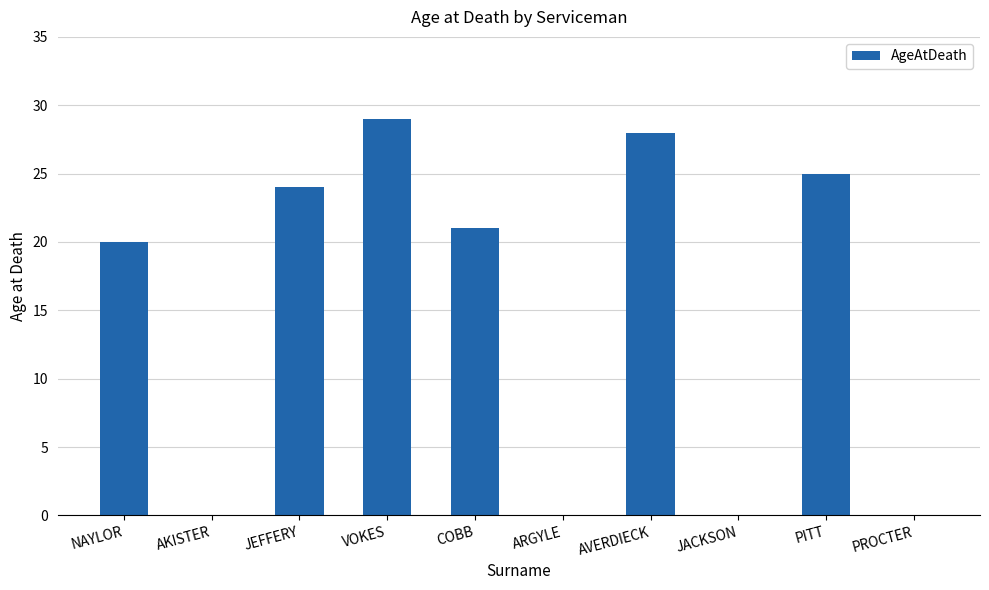

Count the number of categories in the chart.

10